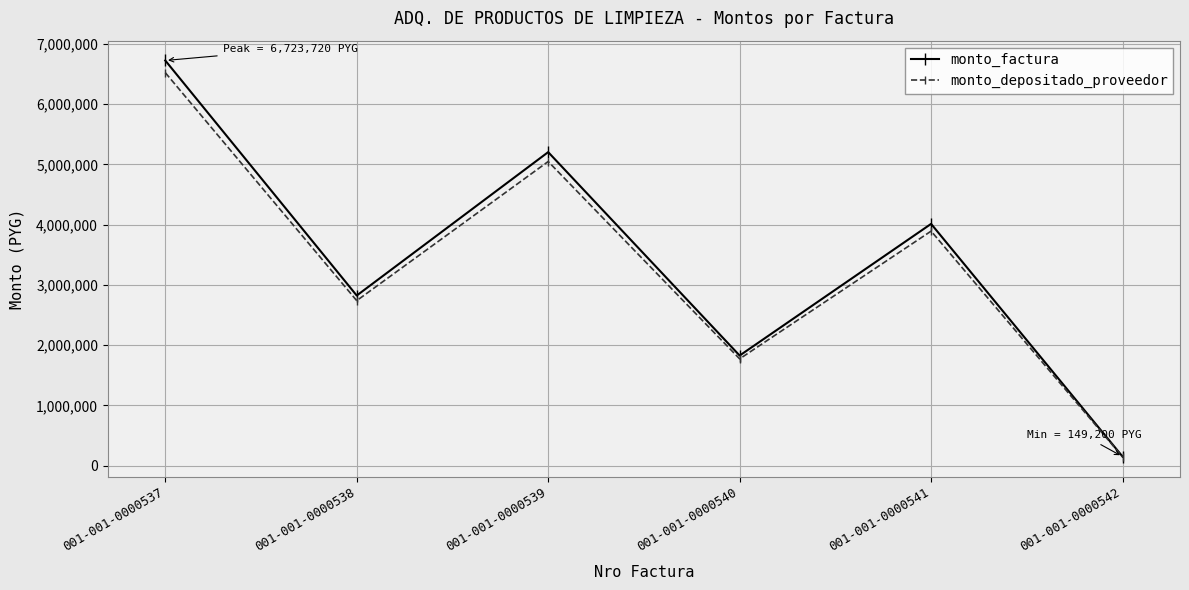

What is the total value across all series at 001-001-0000538?

5559340.0